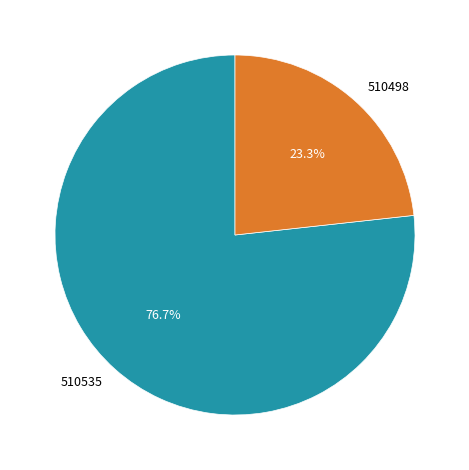

What is the largest slice in the pie chart?

510535